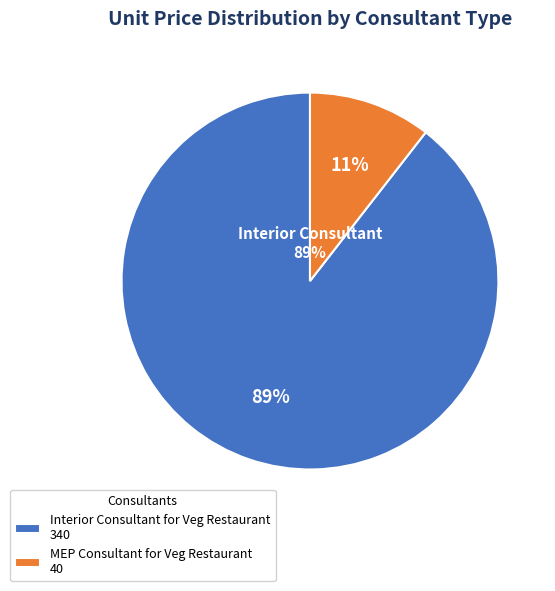

What is the largest slice in the pie chart?

Interior Consultant for Veg Restaurant